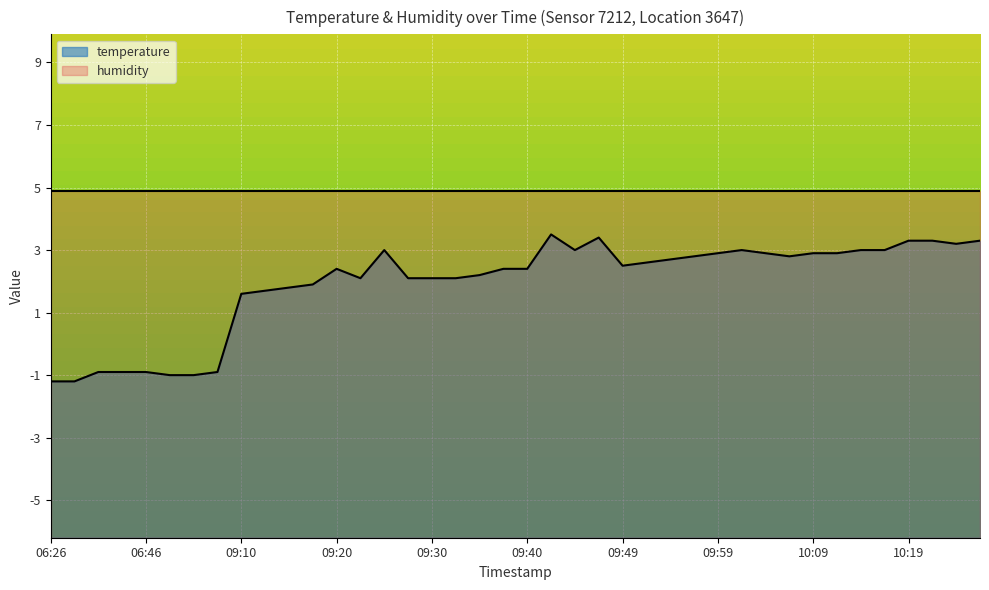

Which category has the lowest value across all series?

06:26